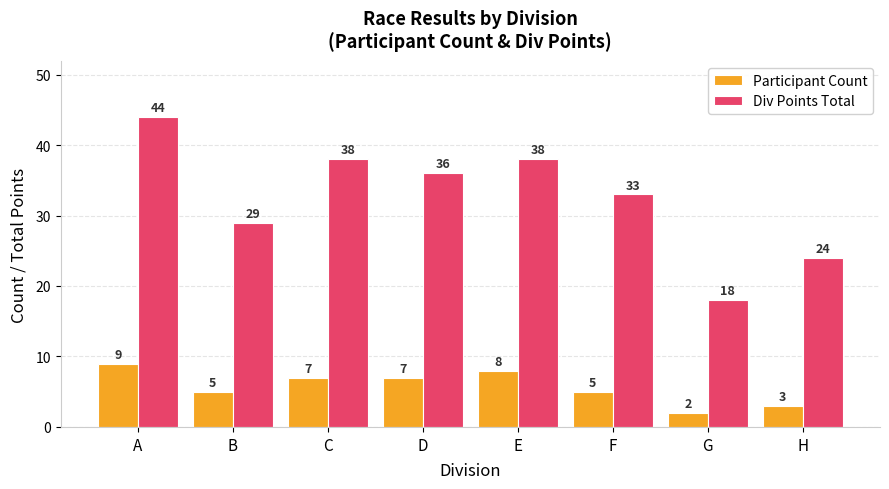

What is the maximum value shown in the chart?

44